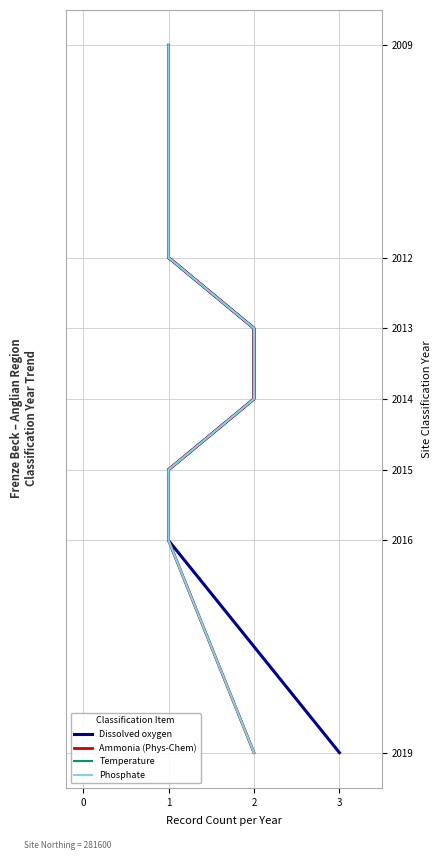

True or false: Phosphate and Temperature cross at least once.

False